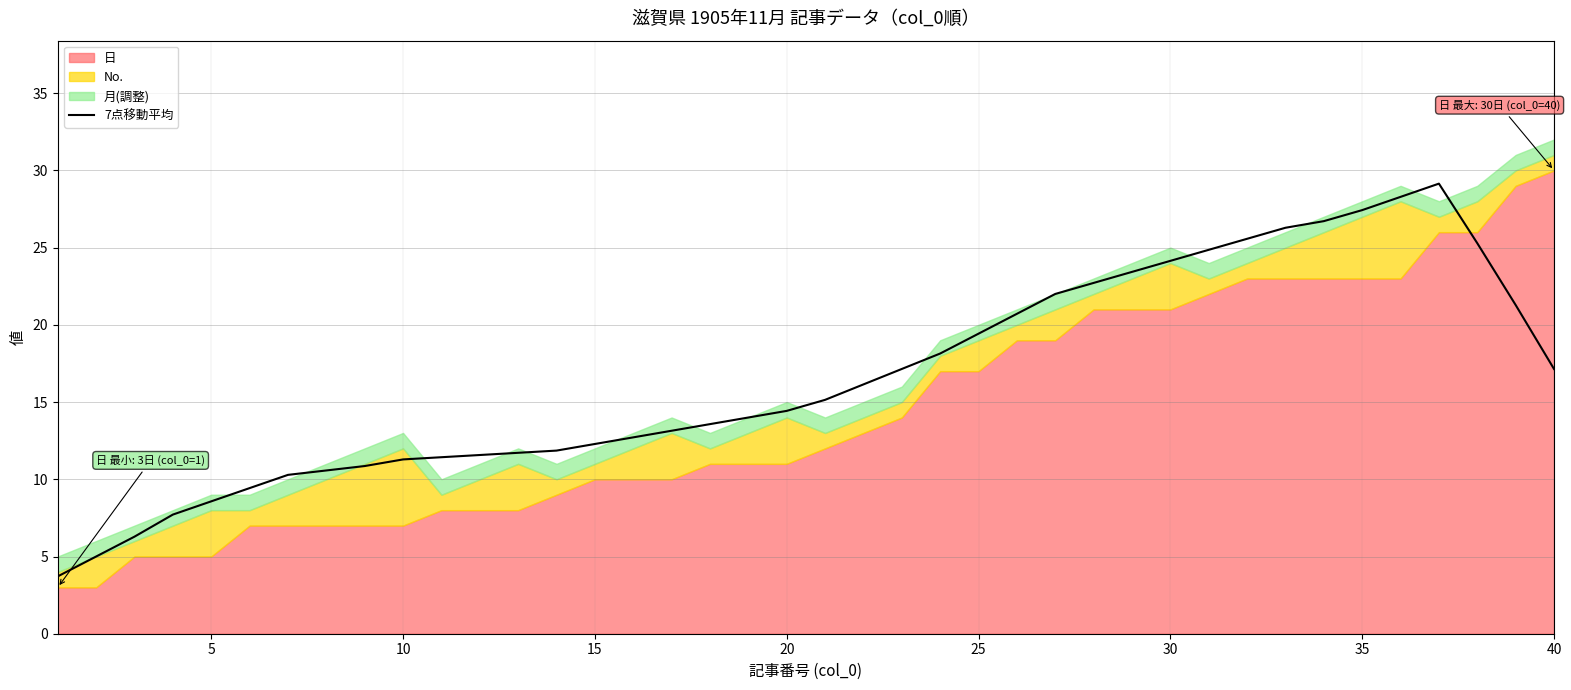

What is the difference between the second highest and minimum values?

24.6